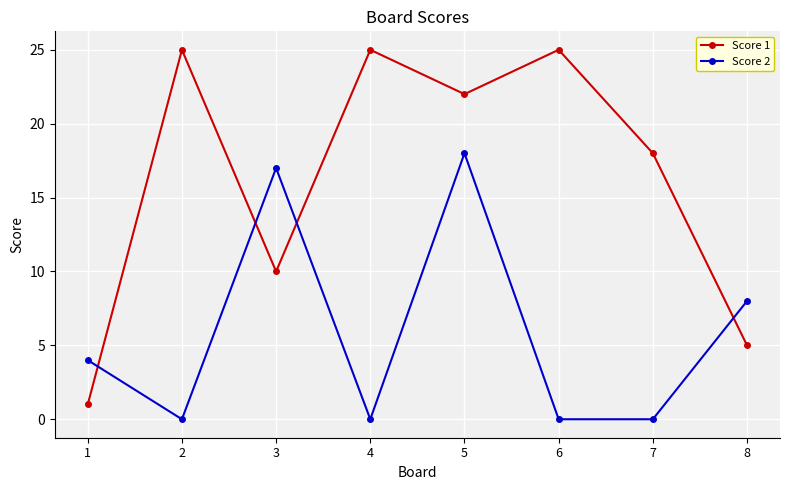

At which category does Score 1 reach its first local valley?

3